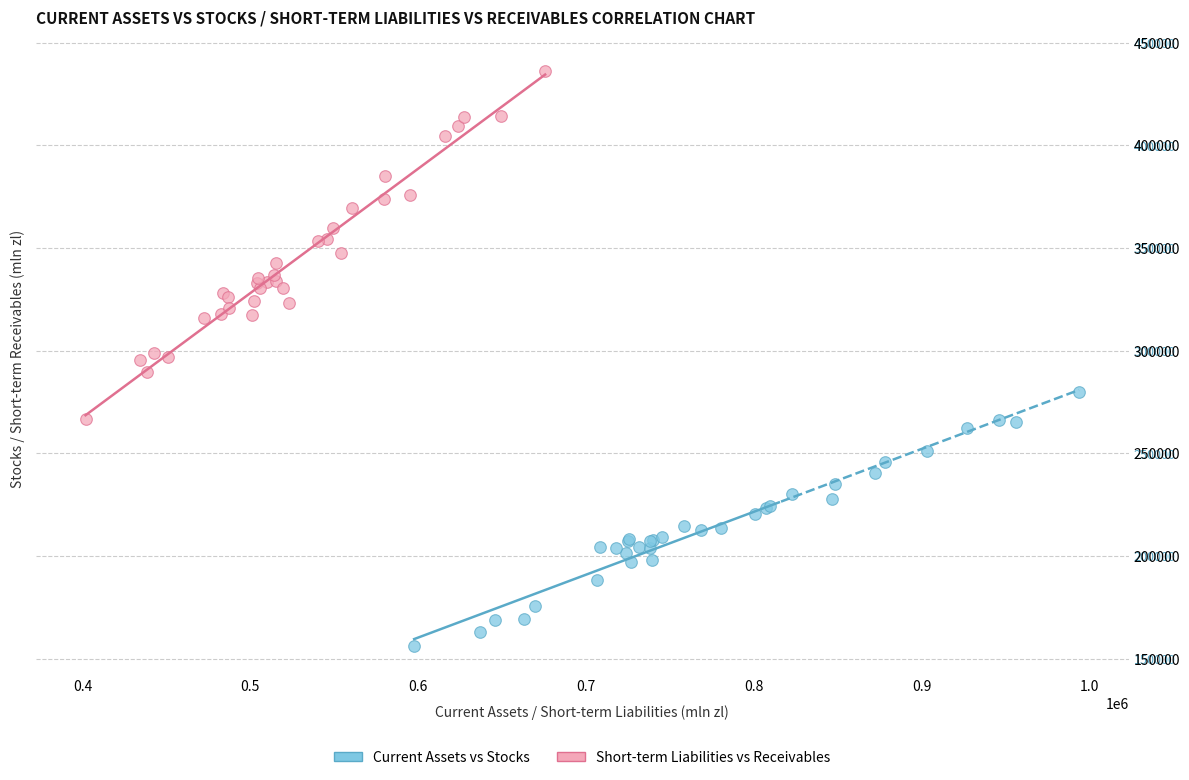

Which series contains the highest Y value?

Short-term Liabilities vs Receivables